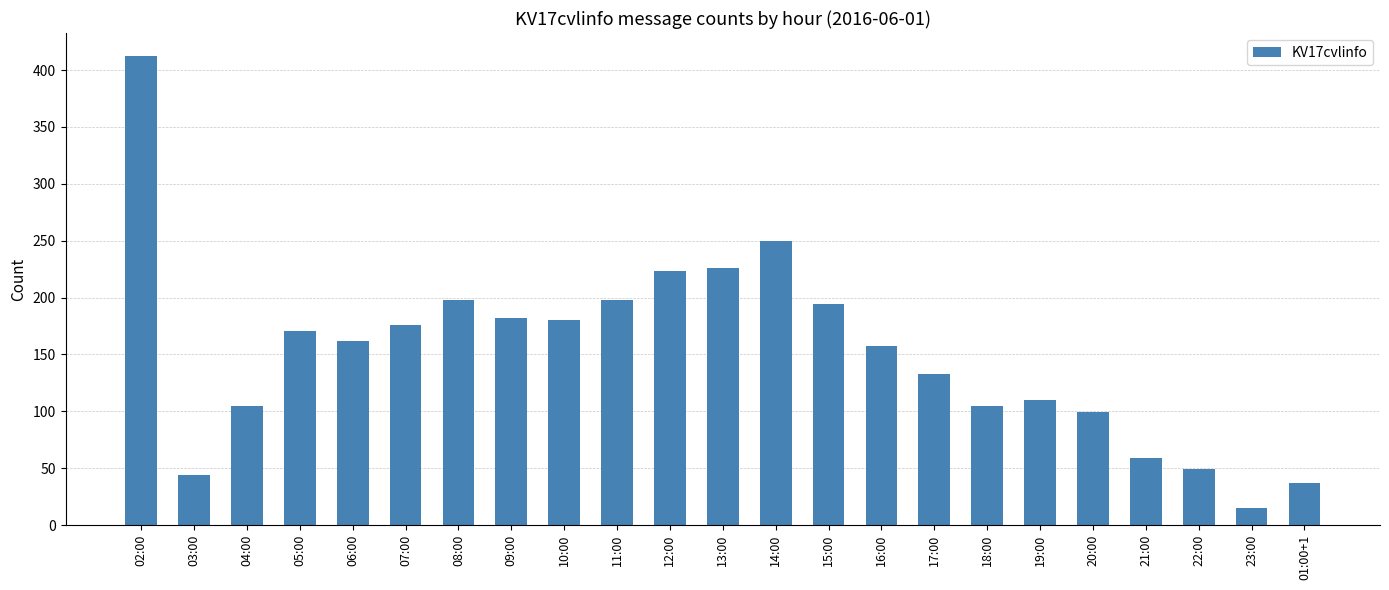

Which category has the highest value across all series?

02:00